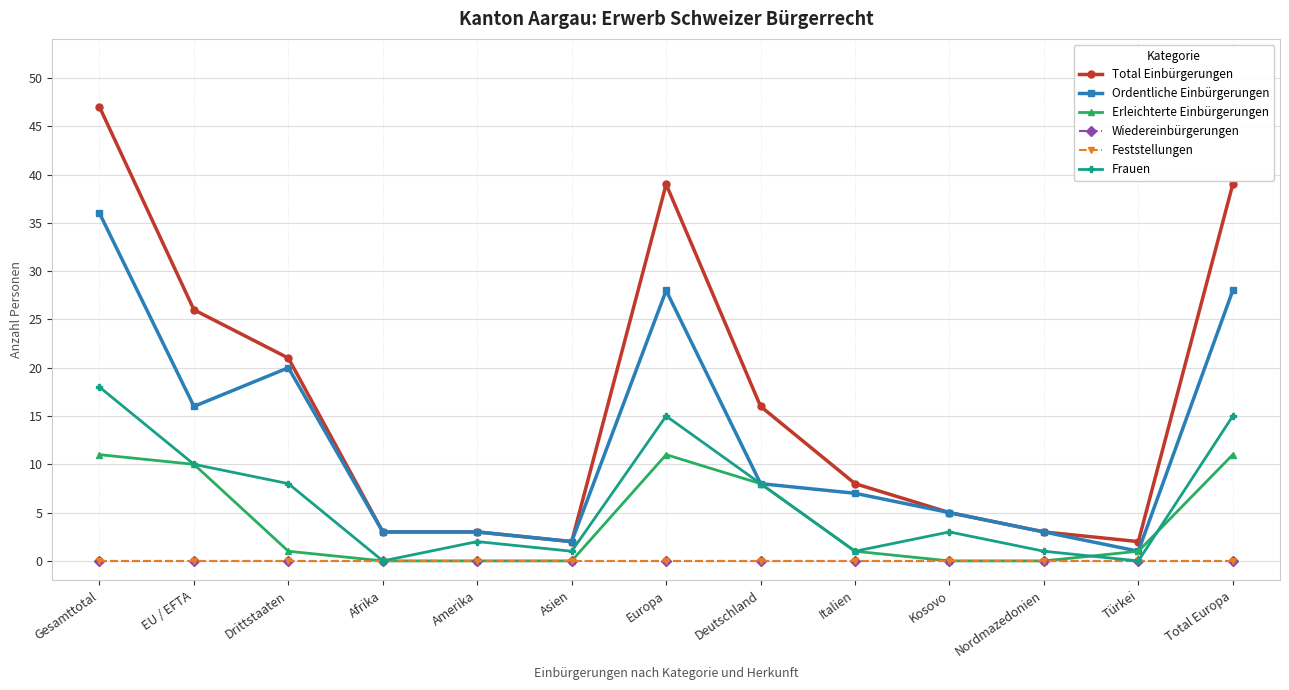

Is this an area chart (filled region under the line)?

No